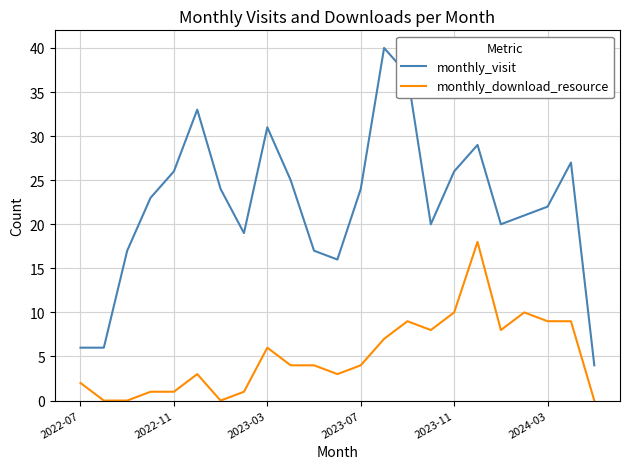

True or false: monthly_visit and monthly_download_resource cross at least once.

False